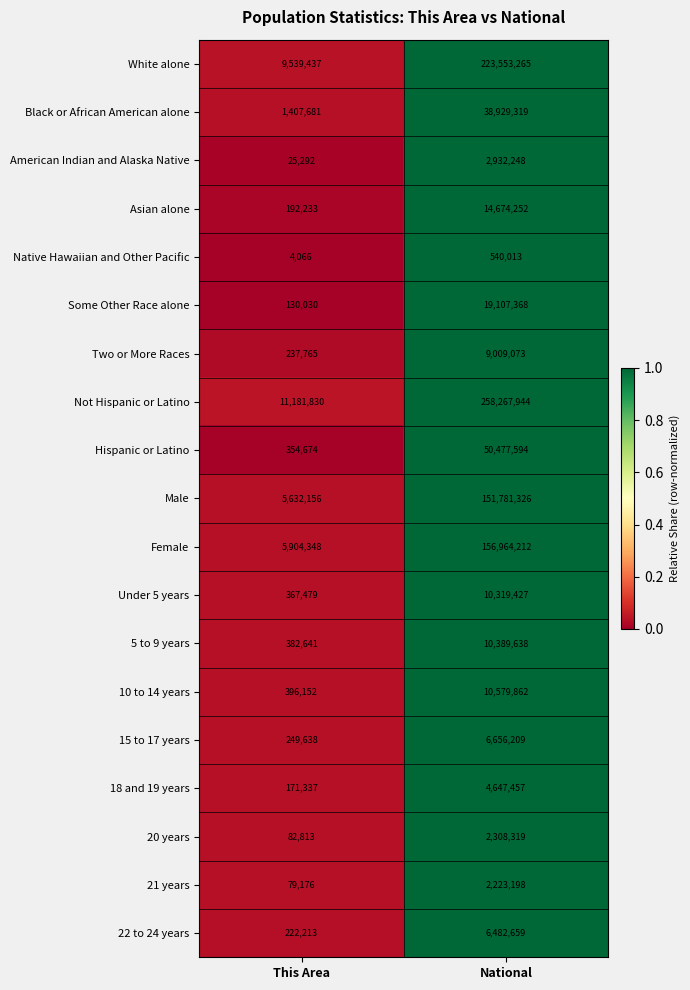

Which series changed the most between This Area and National?

Not Hispanic or Latino